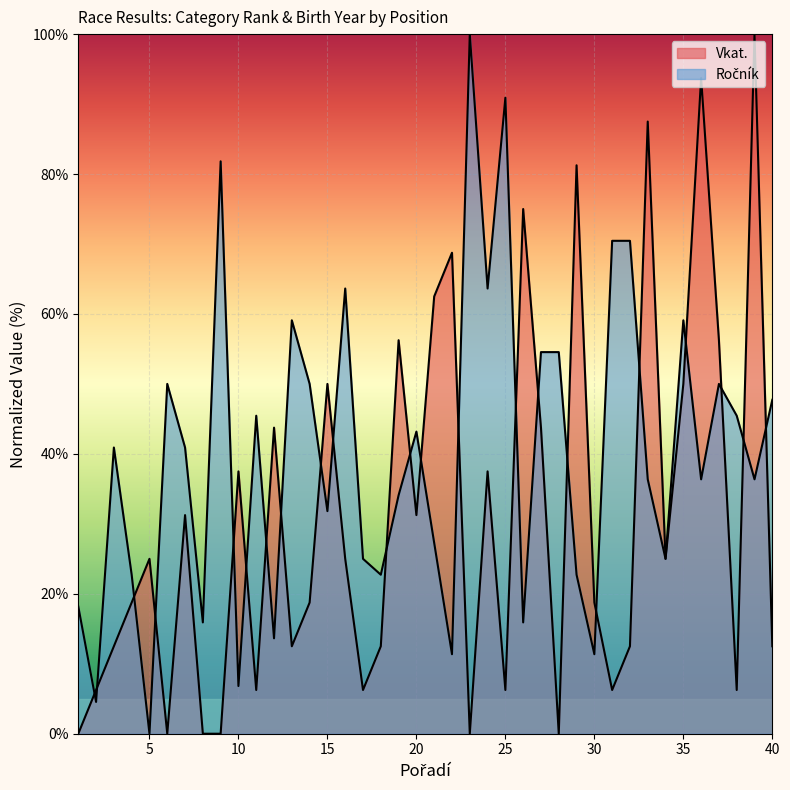

Between 26 and 35, which series saw the biggest shift?

Ročník